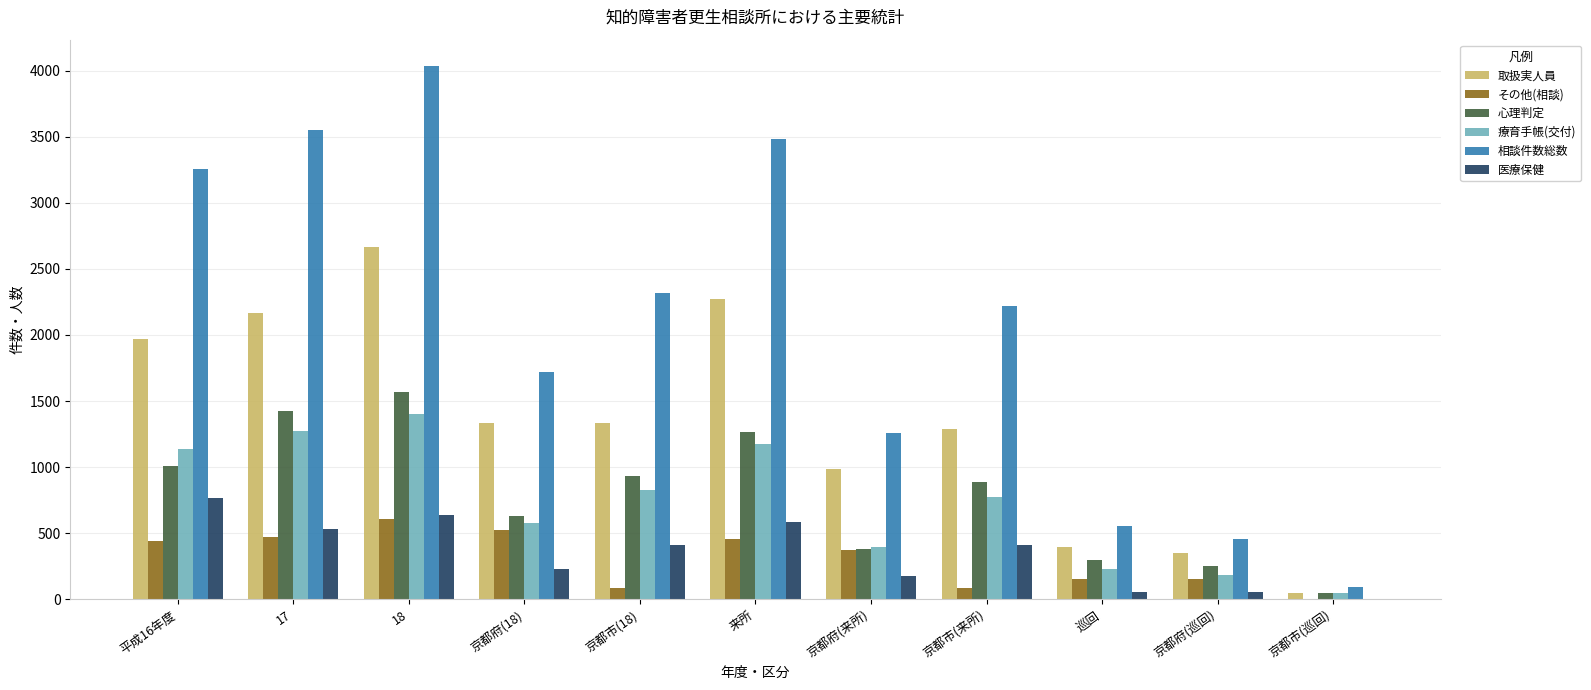

How many series are shown in this chart?

6